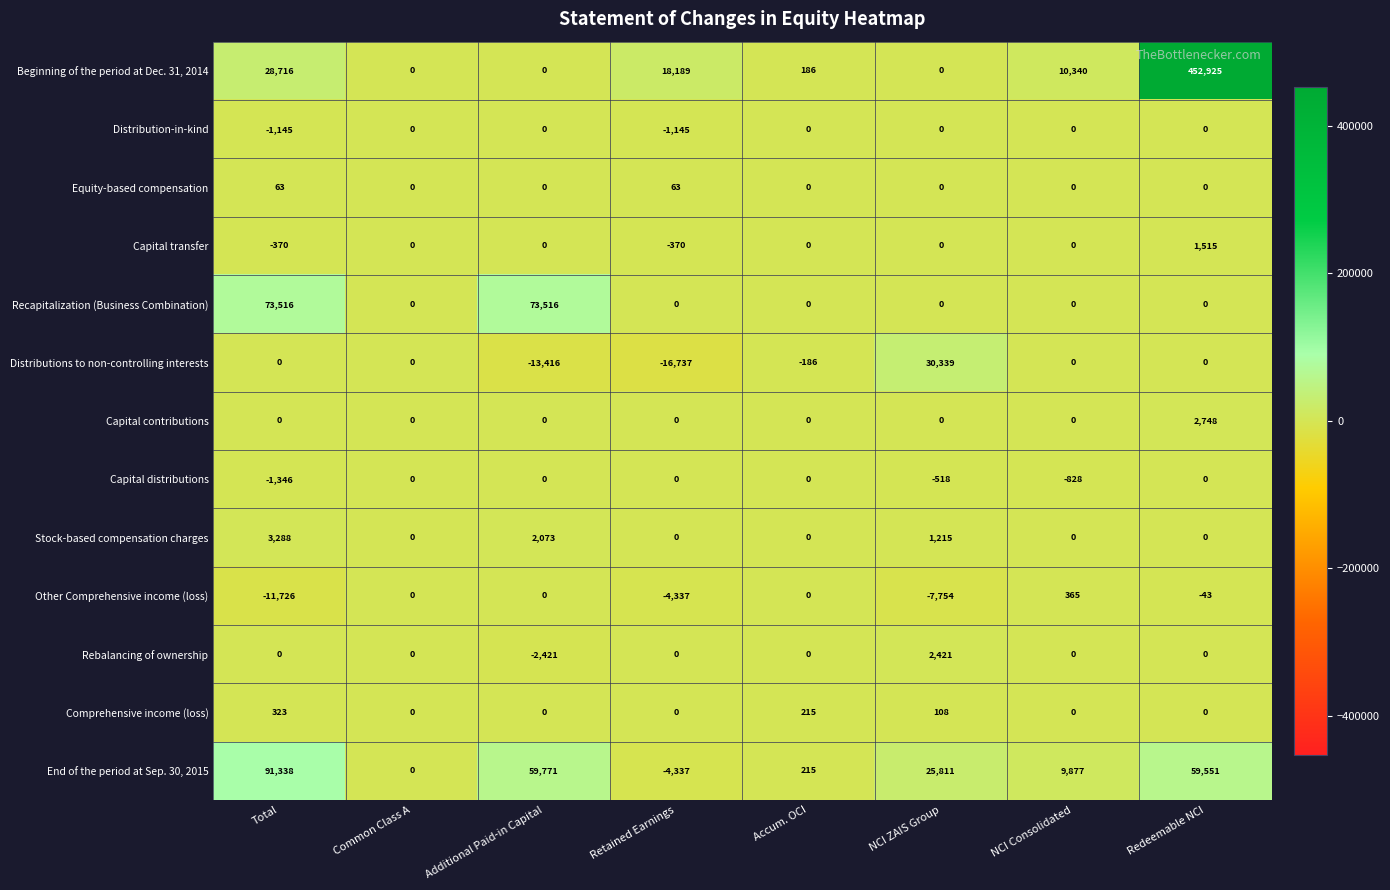

True or false: Comprehensive income (loss) has a value of -190 at NCI Consolidated.

False